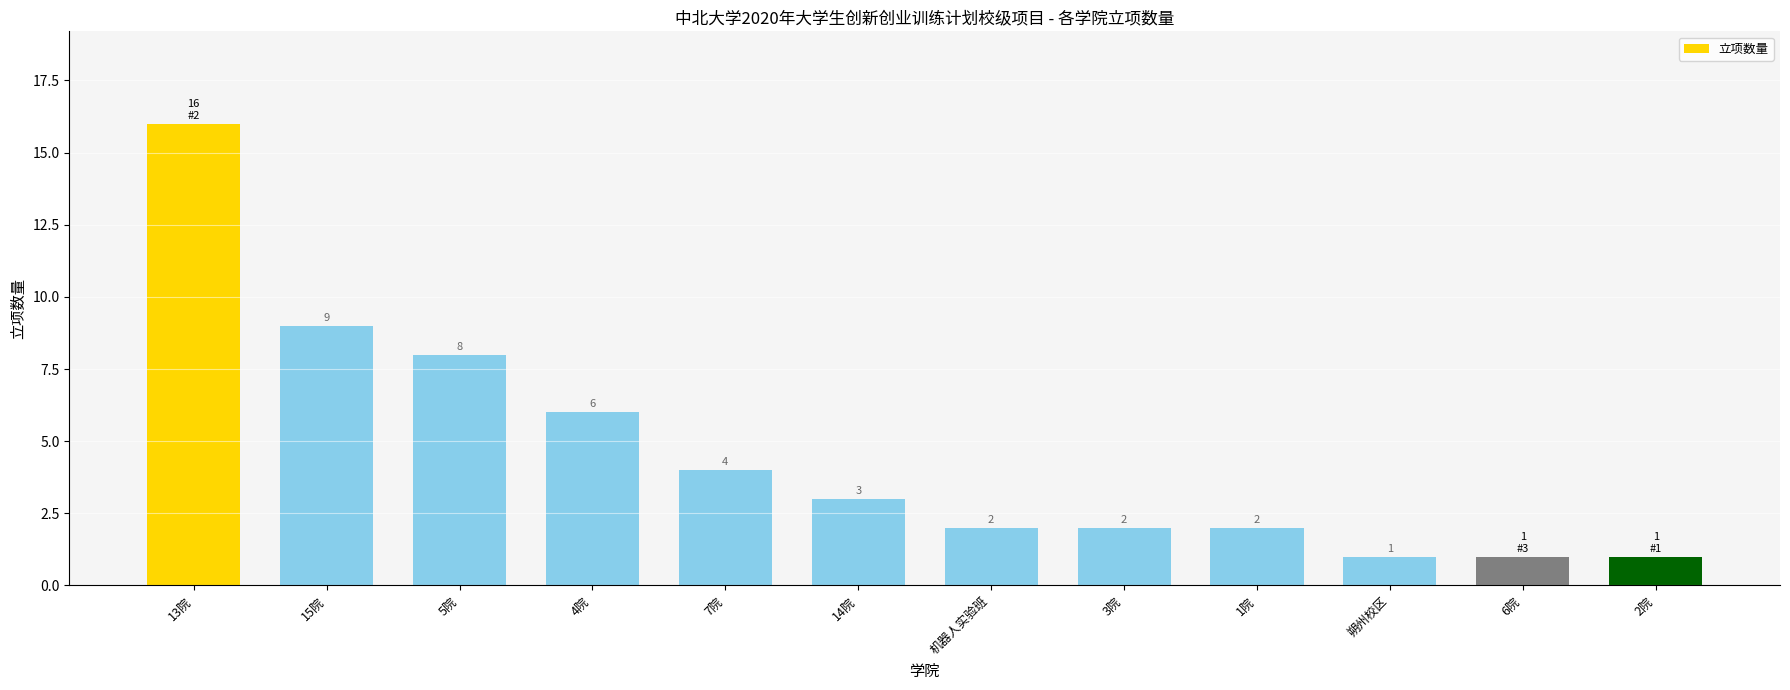

How many bars are there in total?

12